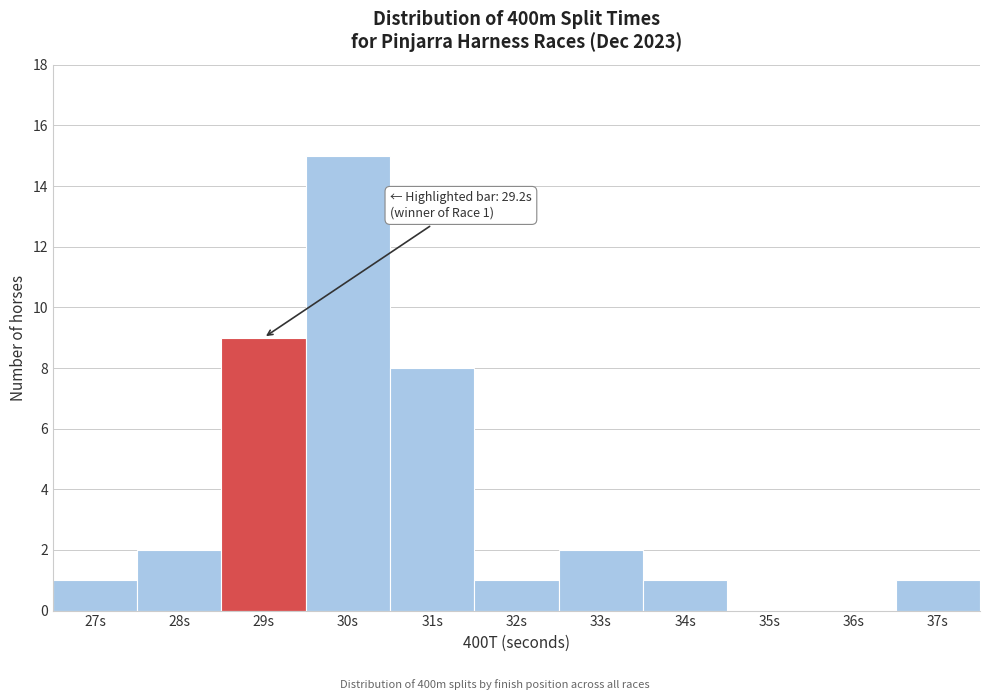

Reading left to right, list all the values displayed in this chart.

27s=1	28s=2	29s=9	30s=15	31s=8	32s=1	33s=2	34s=1	35s=0	36s=0	37s=1